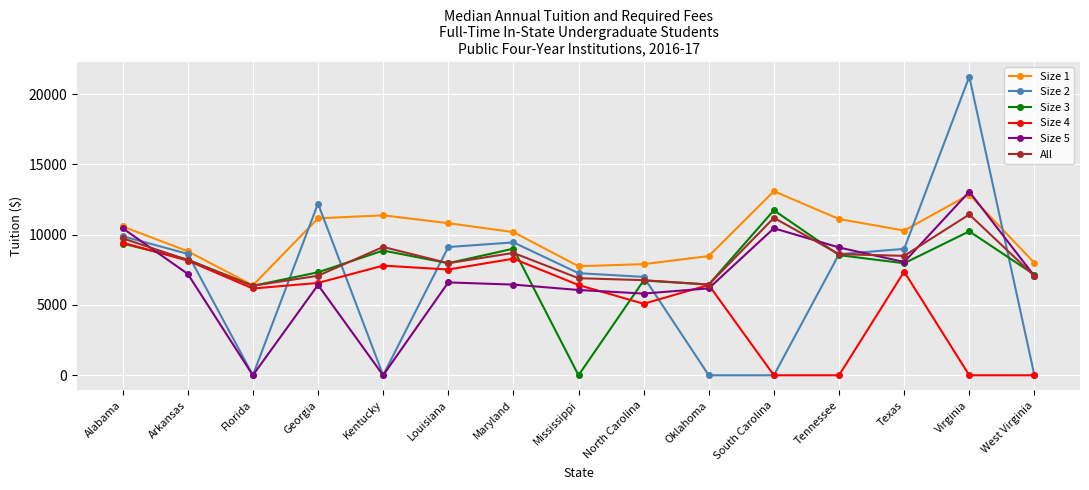

What is the label of the 13th point from the right?

Florida